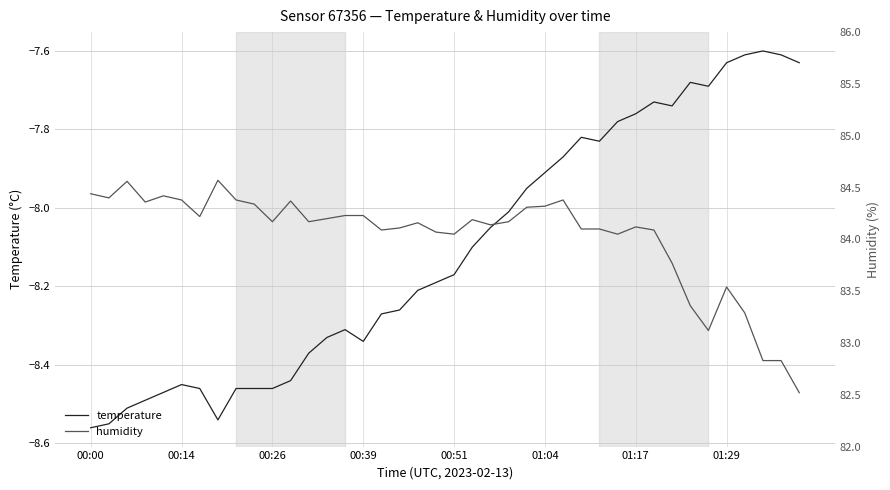

The value of temperature at 00:51 is -13.1. True or false?

False